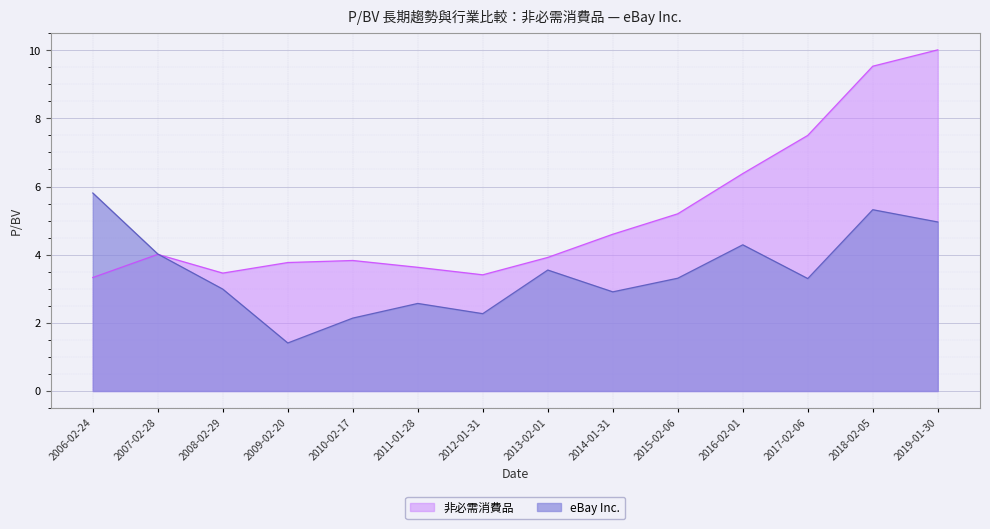

True or false: 非必需消費品 and eBay Inc. intersect in this chart.

True